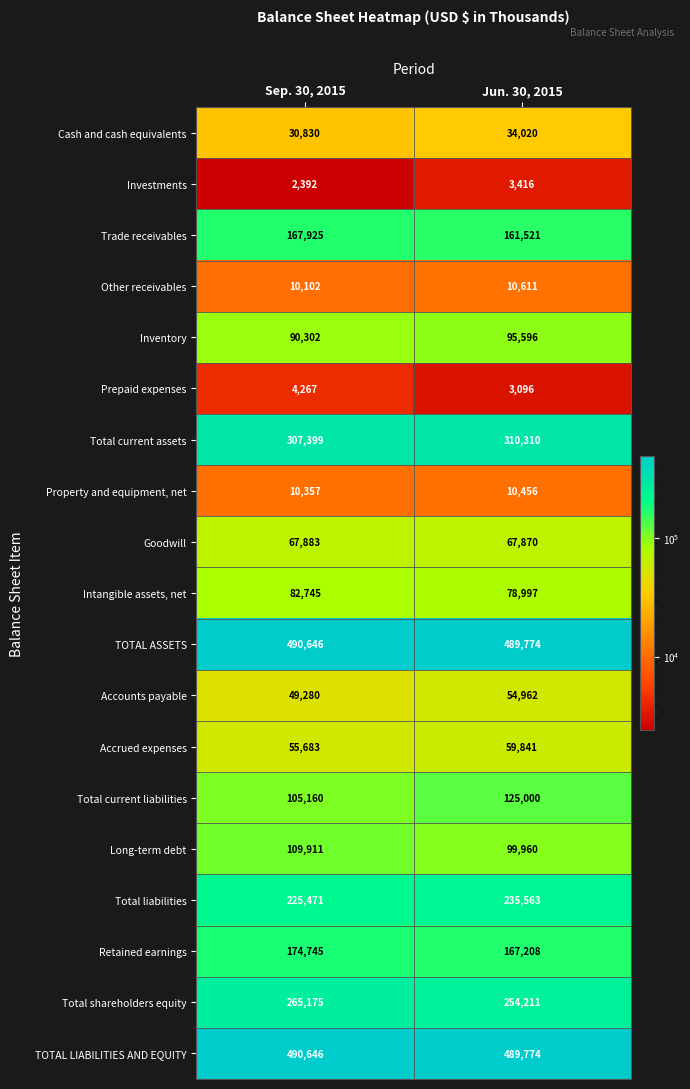

Which series changed the most between Sep. 30, 2015 and Jun. 30, 2015?

Total current liabilities